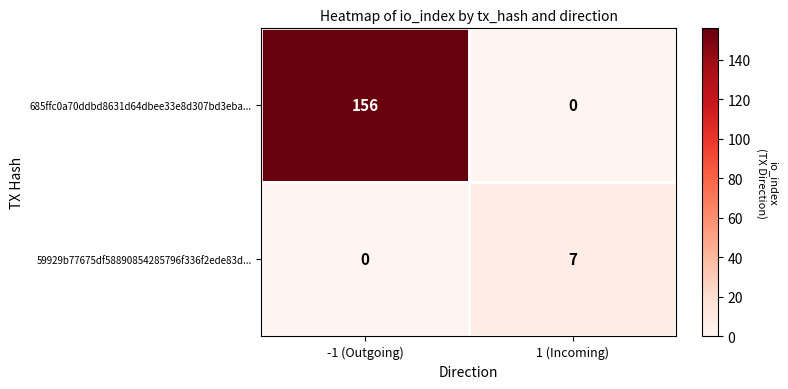

What is the difference between the 685ffc0a70ddbd8631d64dbee33e8d307bd3eba... values at -1 (Outgoing) and 1 (Incoming)?

156